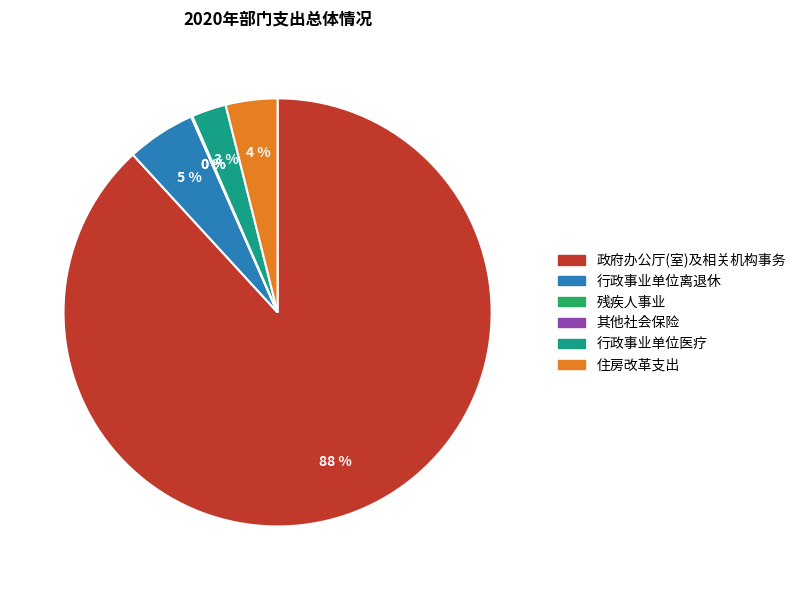

Do 行政事业单位医疗 and 住房改革支出 together represent more than half of the pie?

No